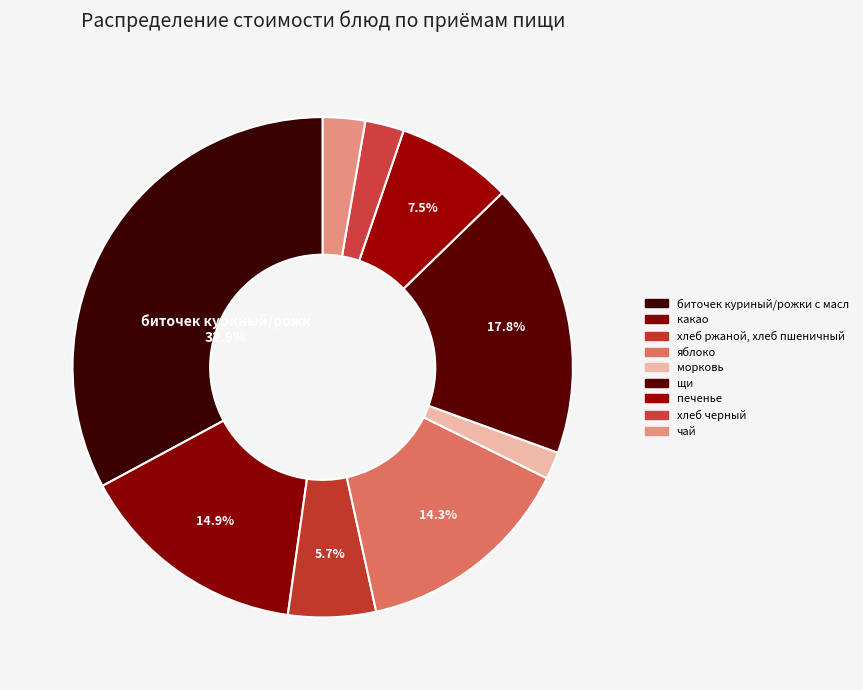

Which category has the biggest portion of the pie?

биточек куриный/рожки с маслом